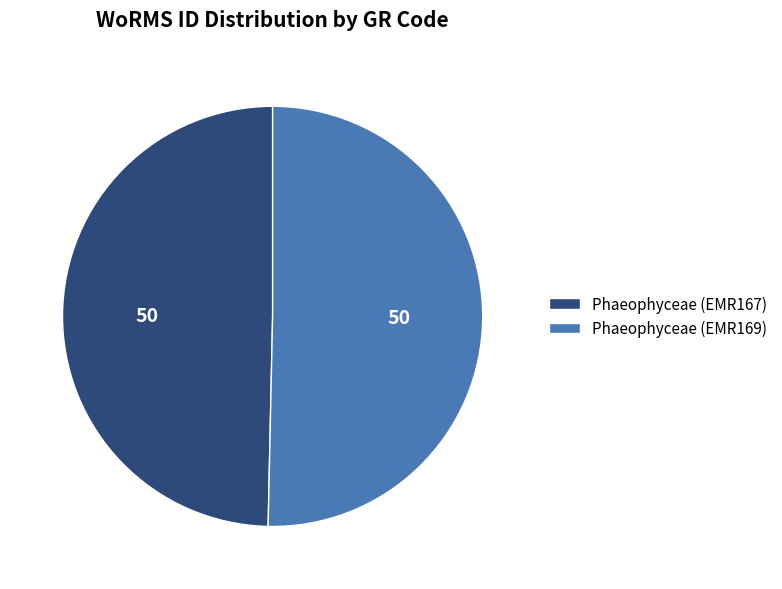

What is the majority slice?

Phaeophyceae (EMR169)